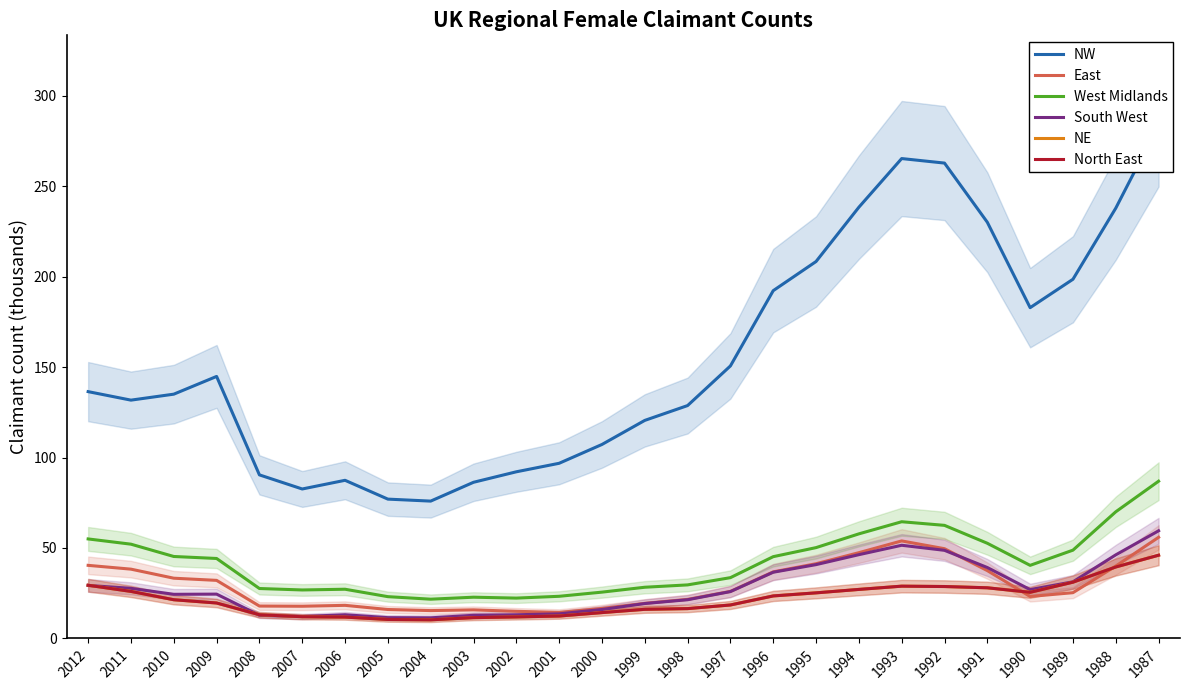

How many categories are shown in the chart?

26